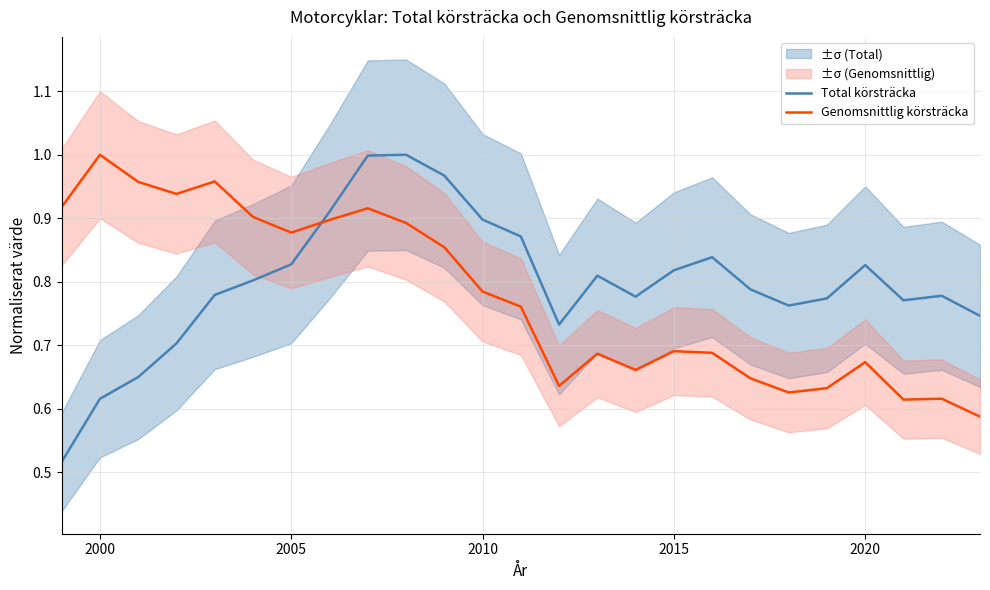

True or false: Total körsträcka has a value of 1.1 at 2020.

False